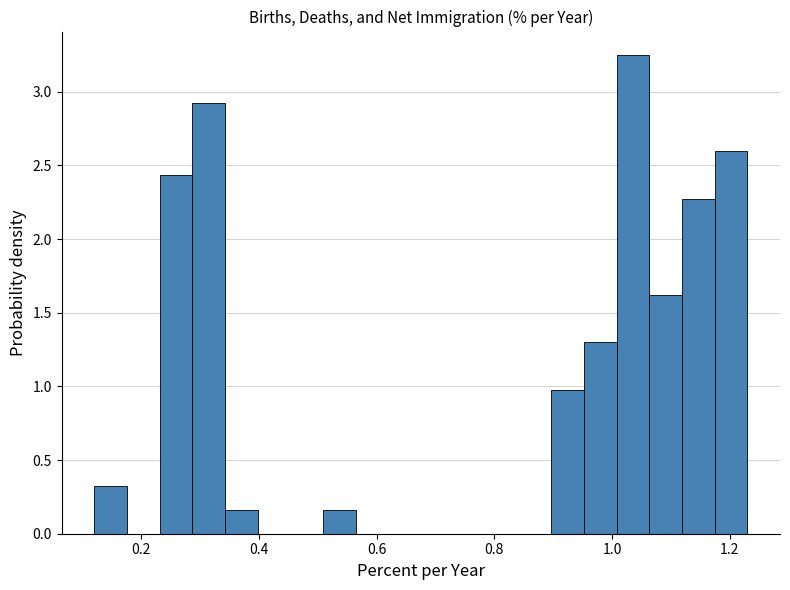

Read against the x-axis, roughly where is the centre of the tallest bar?

1.04